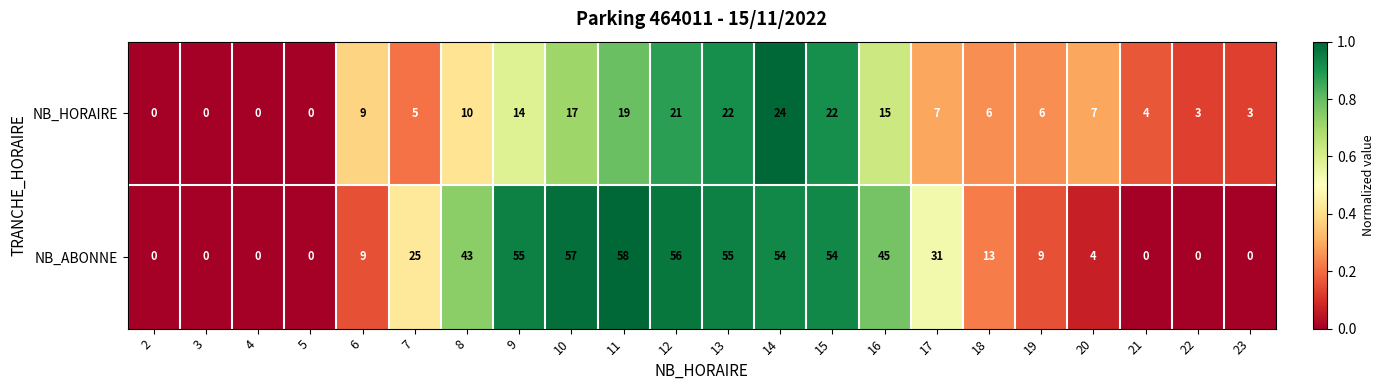

Read the NB_HORAIRE value at 12, to the nearest 5.

20